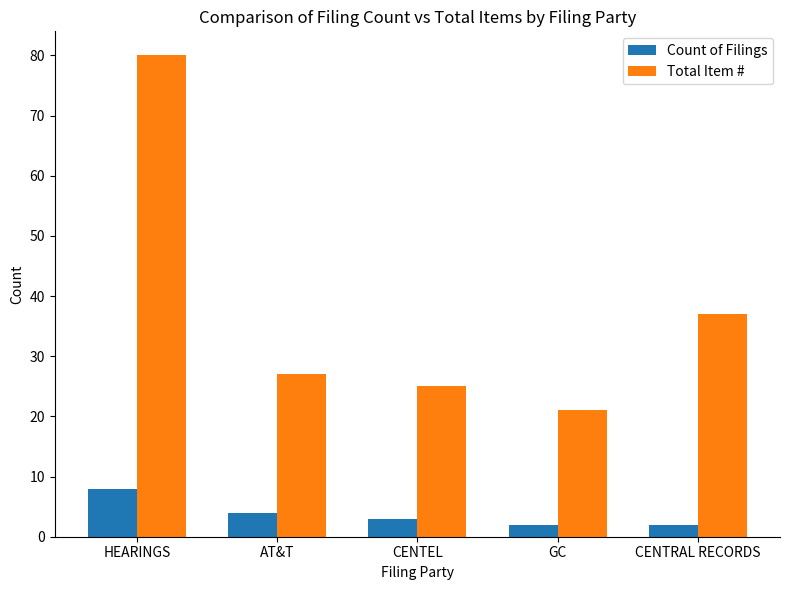

What is the sum of all Total Item # values?

190